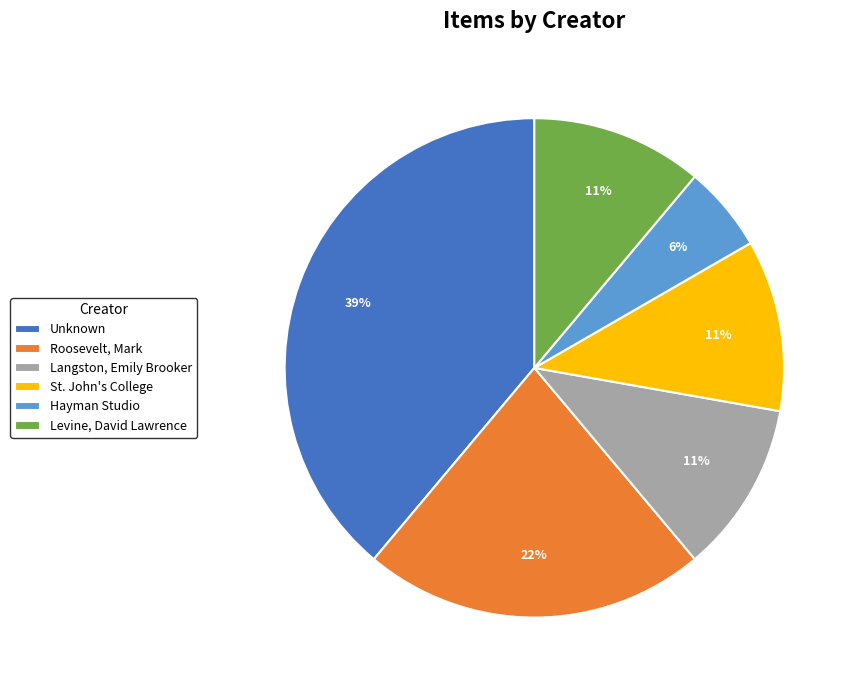

Is St. John's College the majority of the pie?

No